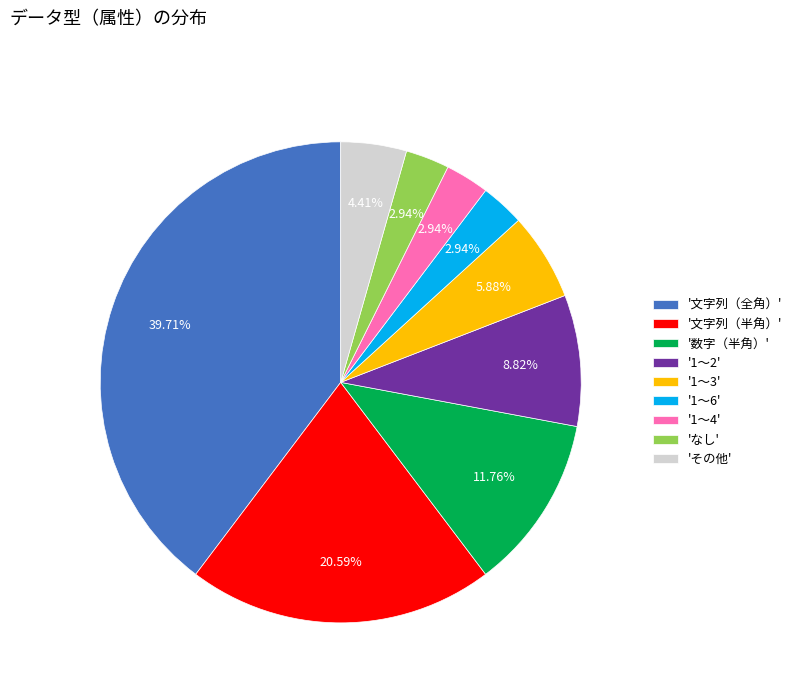

How many slices are in this pie chart?

9